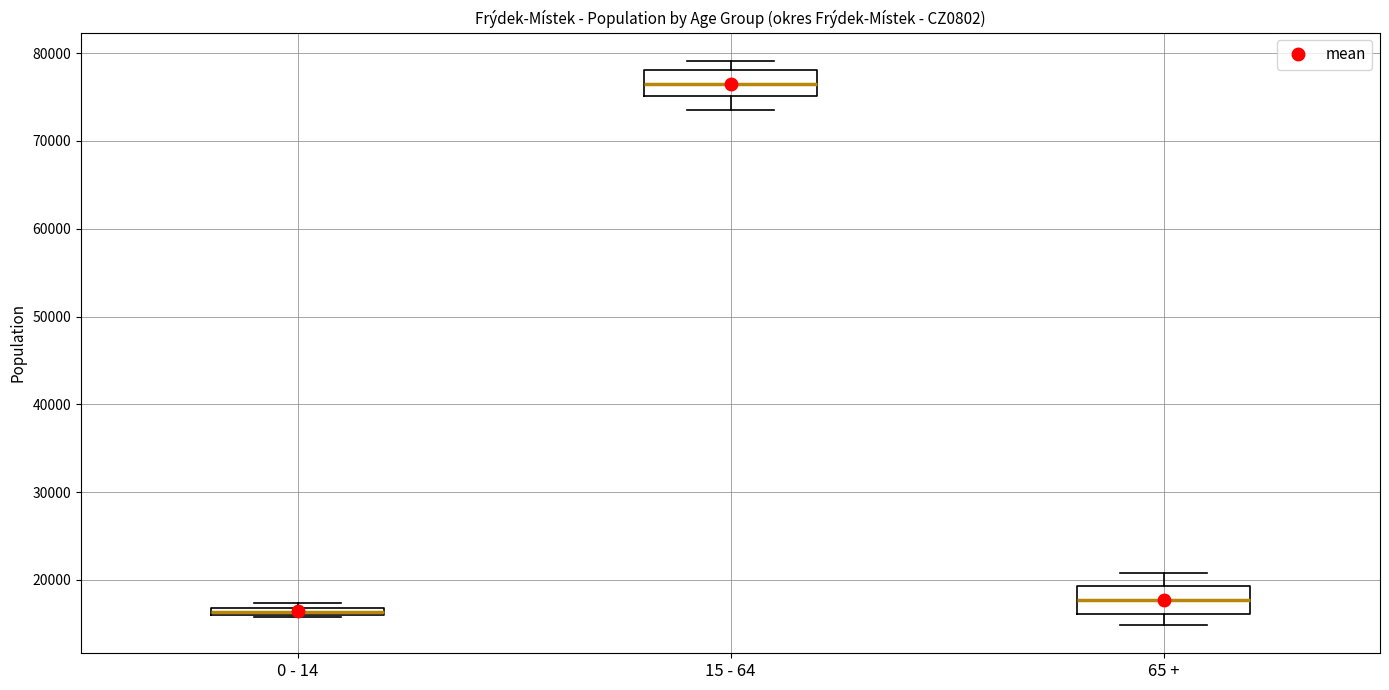

Which box has the highest median line?

15 - 64